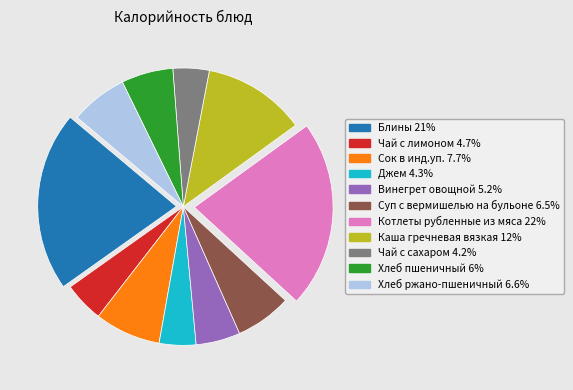

Is there any slice that represents more than half of the pie?

No